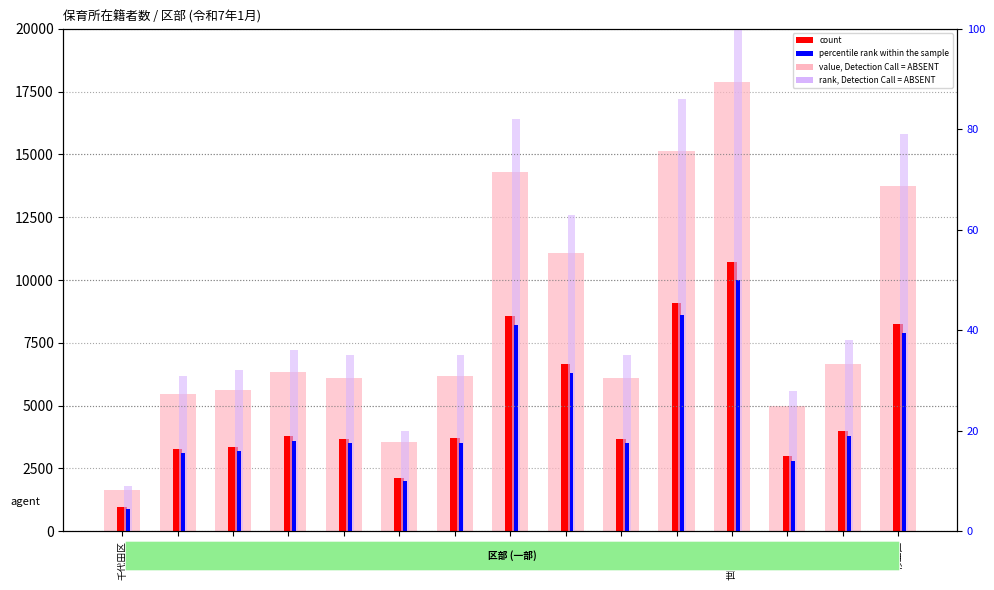

What is the average value of the value, Detection Call = ABSENT series?

8318.5